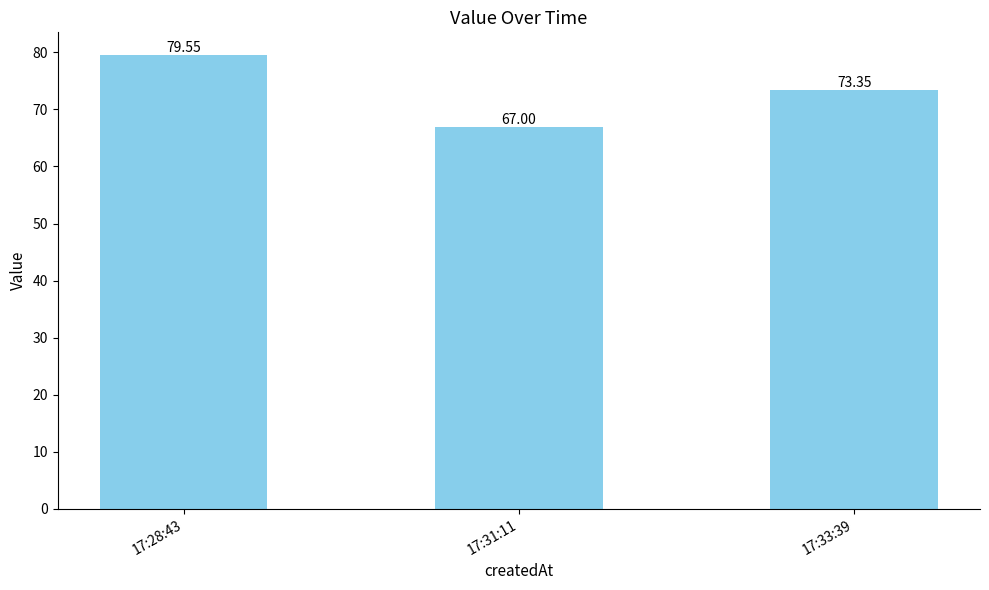

What position from the right is 17:33:39?

1